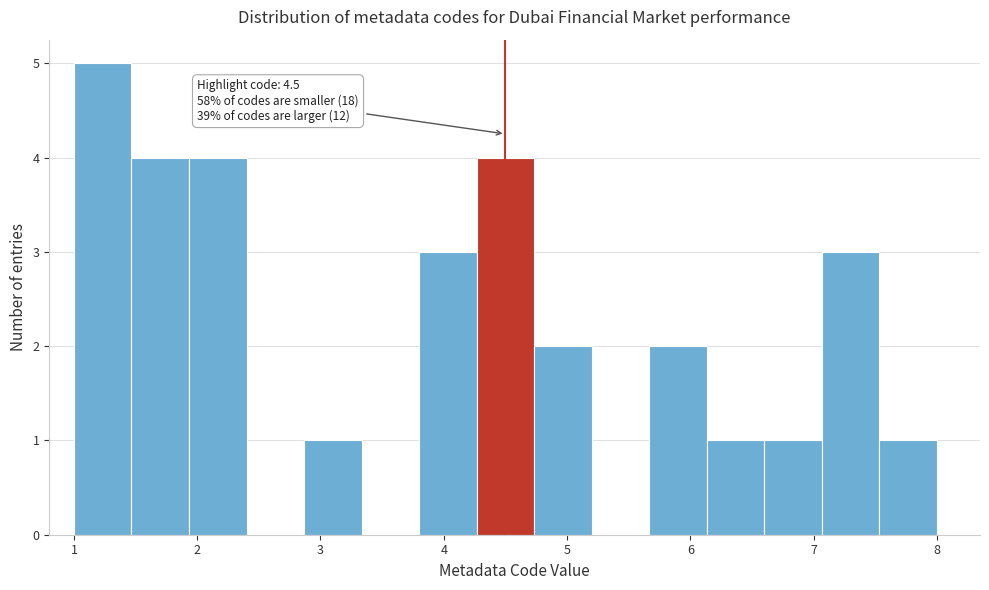

Over which range of the x-axis is the bar tallest?

1.0 to 1.5